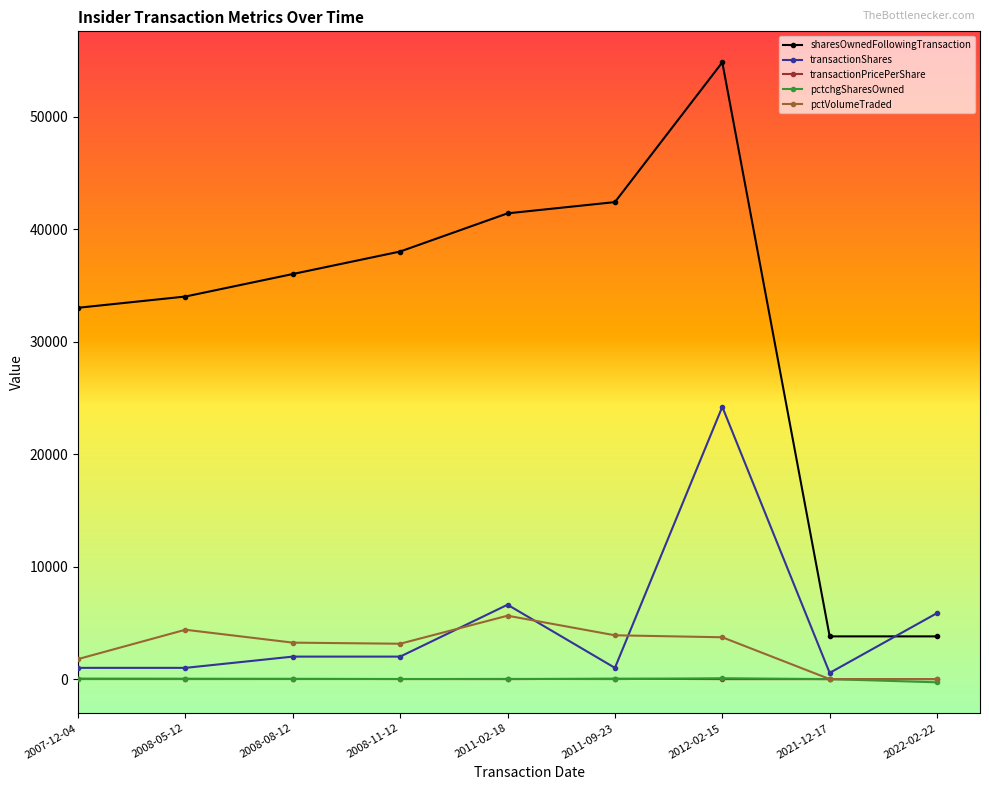

At which category is the sum across all series the highest?

2012-02-15